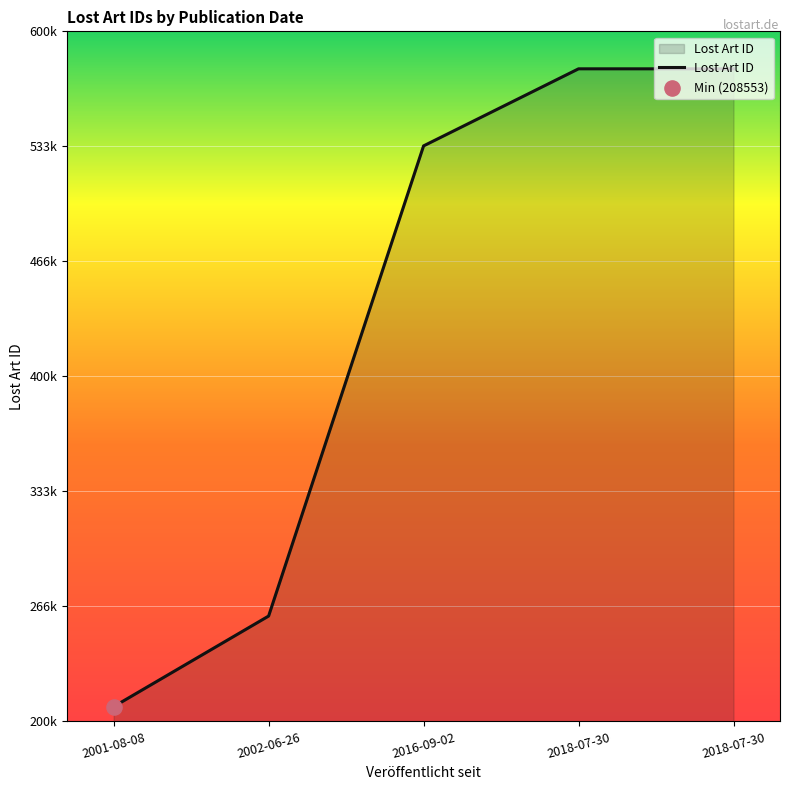

Is this an area chart (filled region under the line)?

Yes